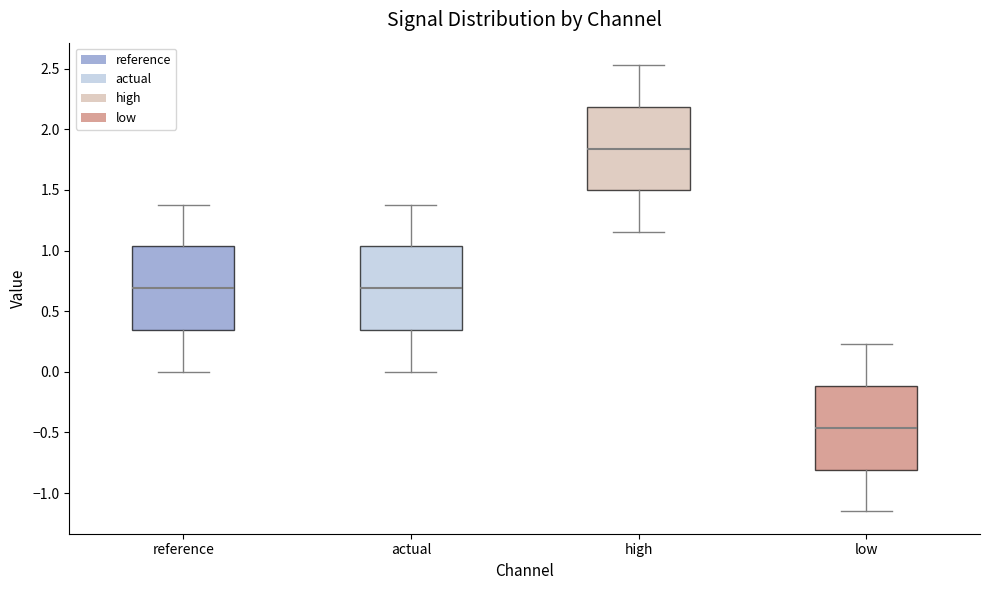

Reading left to right, read every box against the y-axis: the position of its median line, the range the box covers, and the ends of its whiskers. The values are not printed on the chart, so give them approximately, as read against the axis.

reference: median 0.70, box 0.35 to 1.05, whiskers 0.00 to 1.40
actual: median 0.70, box 0.35 to 1.05, whiskers 0.00 to 1.40
high: median 1.85, box 1.50 to 2.20, whiskers 1.15 to 2.55
low: median -0.45, box -0.80 to -0.10, whiskers -1.15 to 0.25